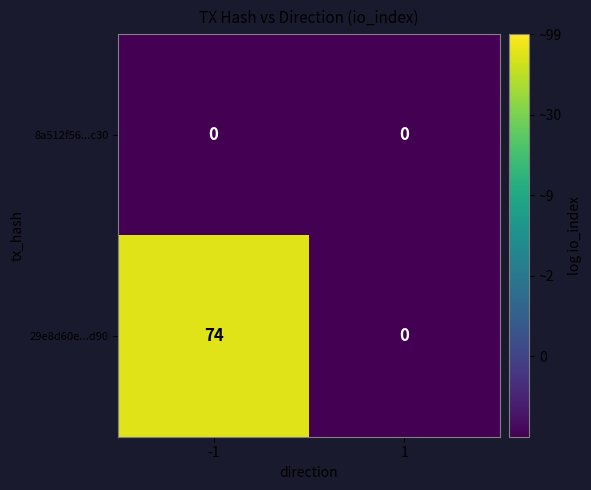

What is the maximum value shown in the chart?

74